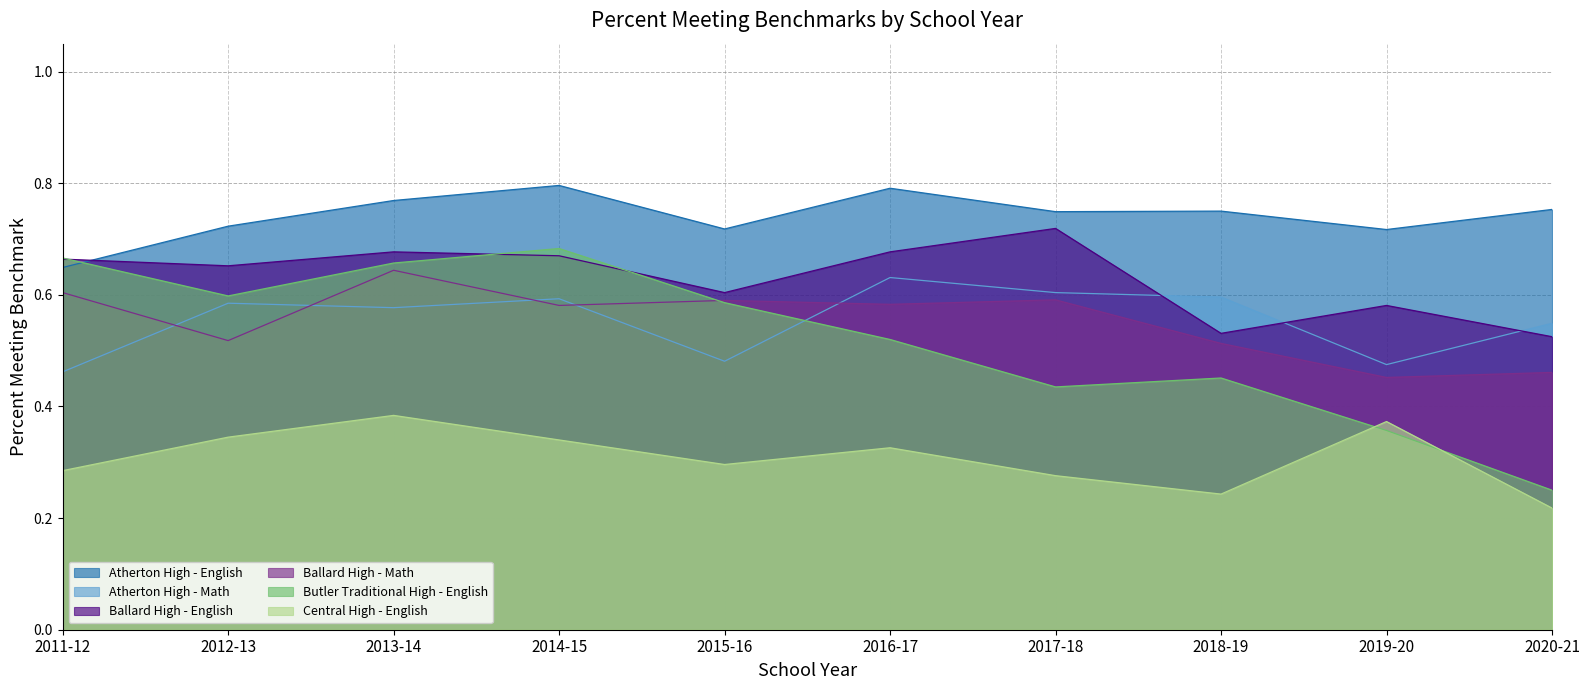

Where is the first local maximum for Ballard High - English?

2013-14